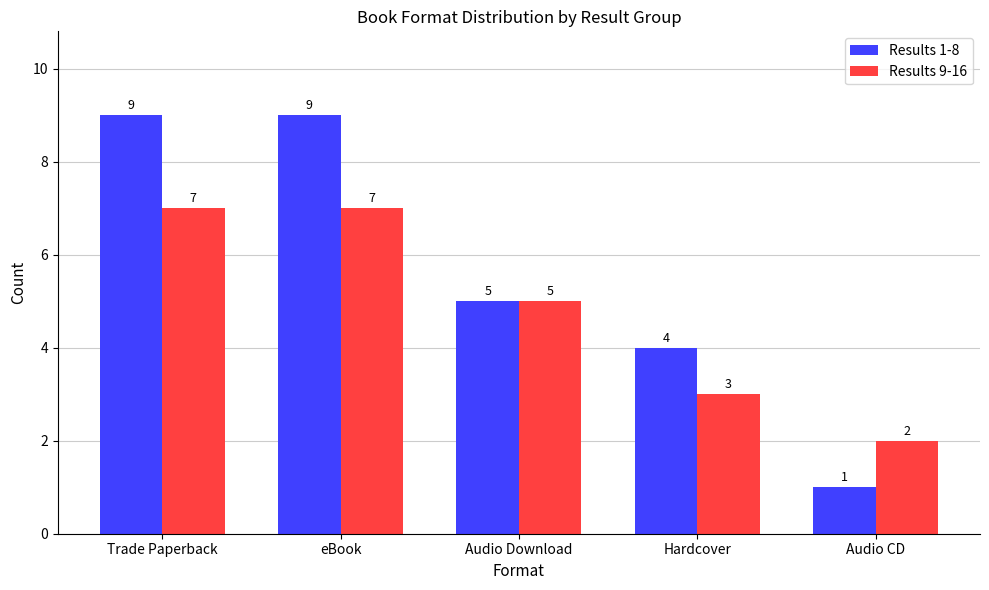

What position from the right is Audio Download?

3